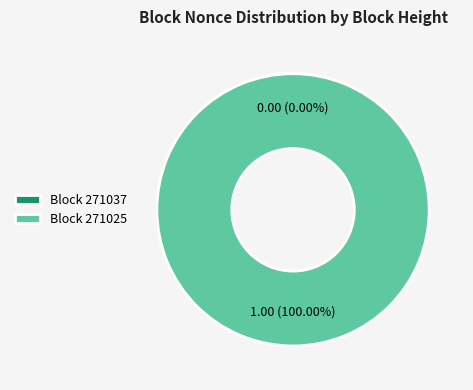

How many slices are in this pie chart?

2